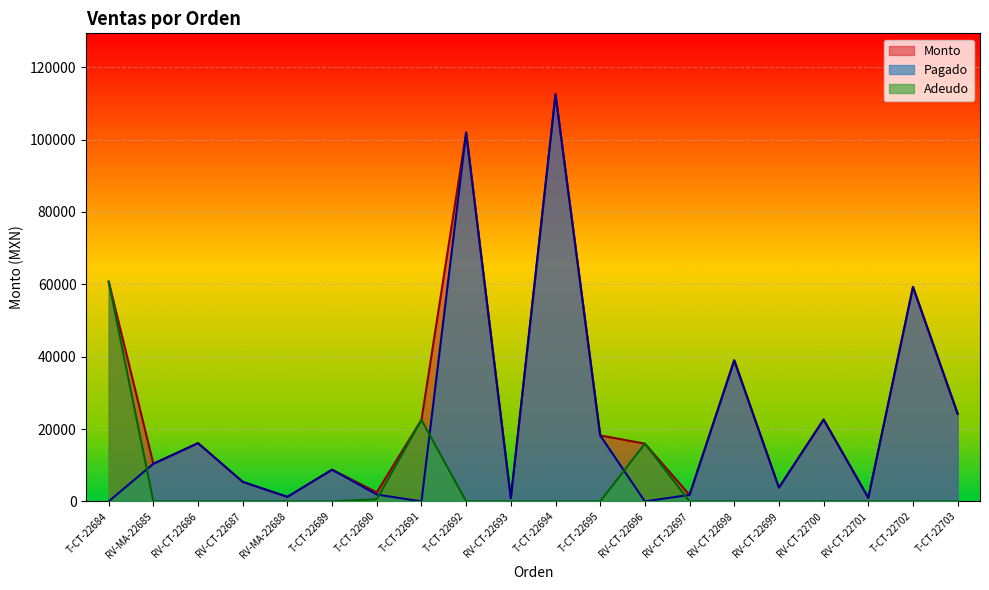

Reading left to right, extract all data points from this chart.

Monto: 60740.0	10400.0	16100.0	5400.0	1260.0	8760.0	2500.0	22545.0	101950.0	900.0	112500.0	18240.0	15960.0	1800.0	39000.0	3800.0	22614.0	1000.0	59280.0	24210.0
Pagado: 0.0	10400.0	16100.0	5400.0	1260.0	8760.0	1900.0	0.0	101950.0	900.0	112500.0	18240.0	0.0	1800.0	39000.0	3800.0	22614.0	1000.0	59280.0	24210.0
Adeudo: 60740.0	0.0	0.0	0.0	0.0	0.0	600.0	22545.0	0.0	0.0	0.0	0.0	15960.0	0.0	0.0	0.0	0.0	0.0	0.0	0.0